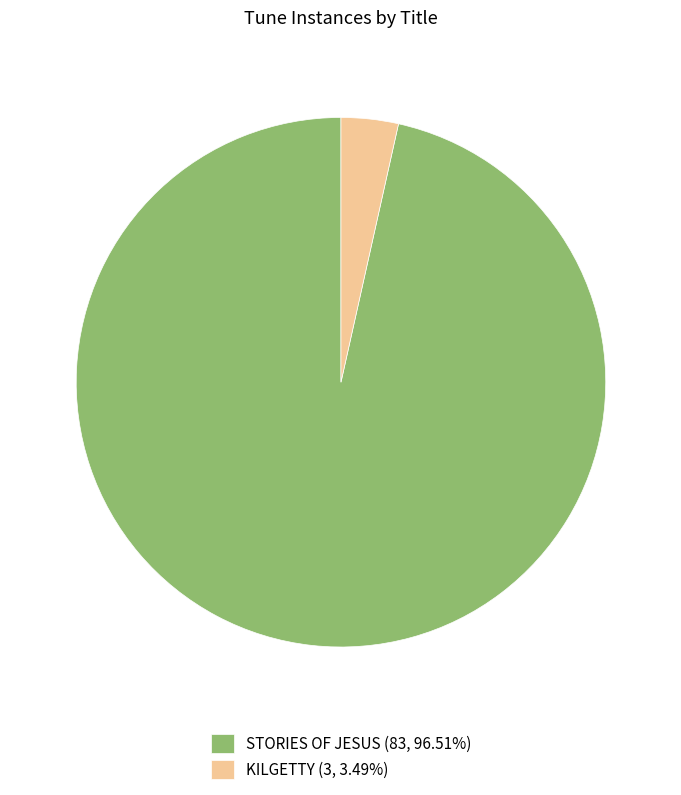

Which category has the biggest portion of the pie?

STORIES OF JESUS